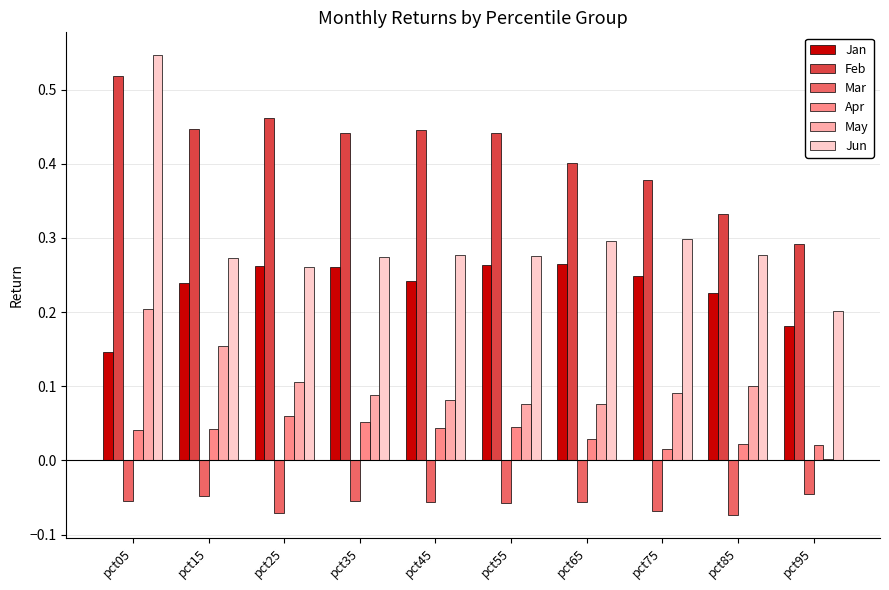

Which series has the largest range (max minus min)?

Jun